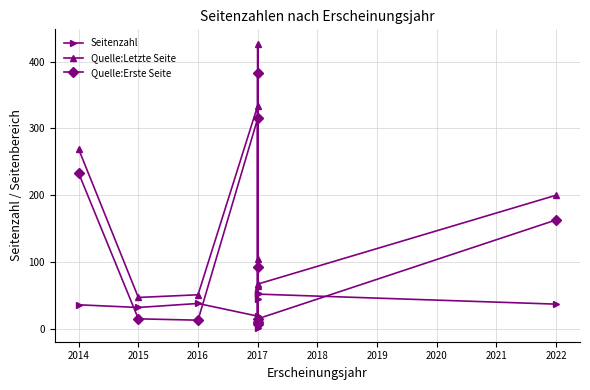

What is the average value of the Quelle:Letzte Seite series?

157